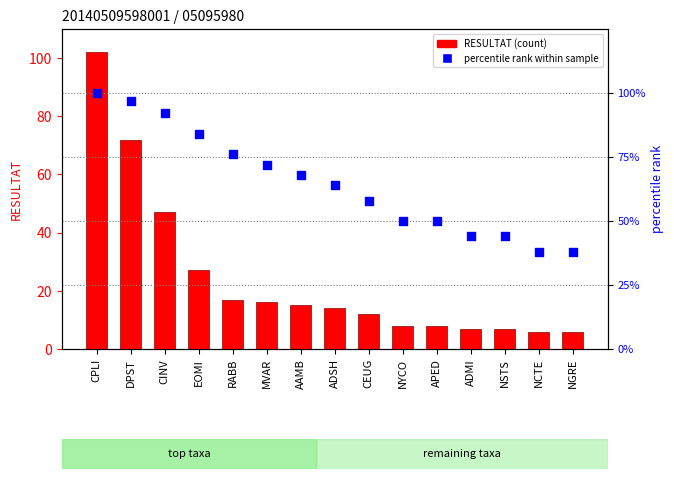

What are all the series names shown in the legend?

RESULTAT (count), percentile rank within sample